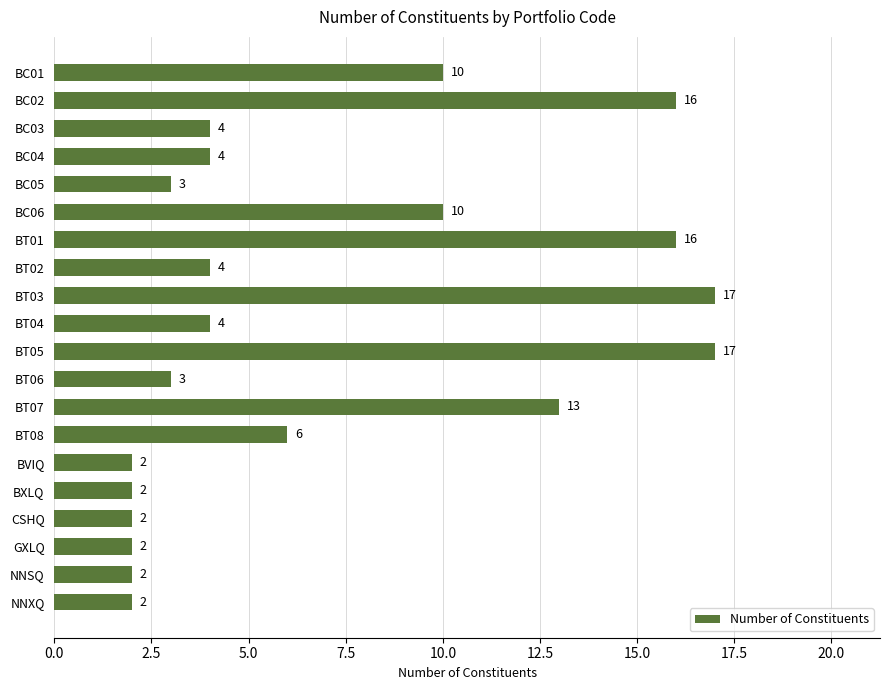

The chart shows a value of 6 at BT08. True or false?

True